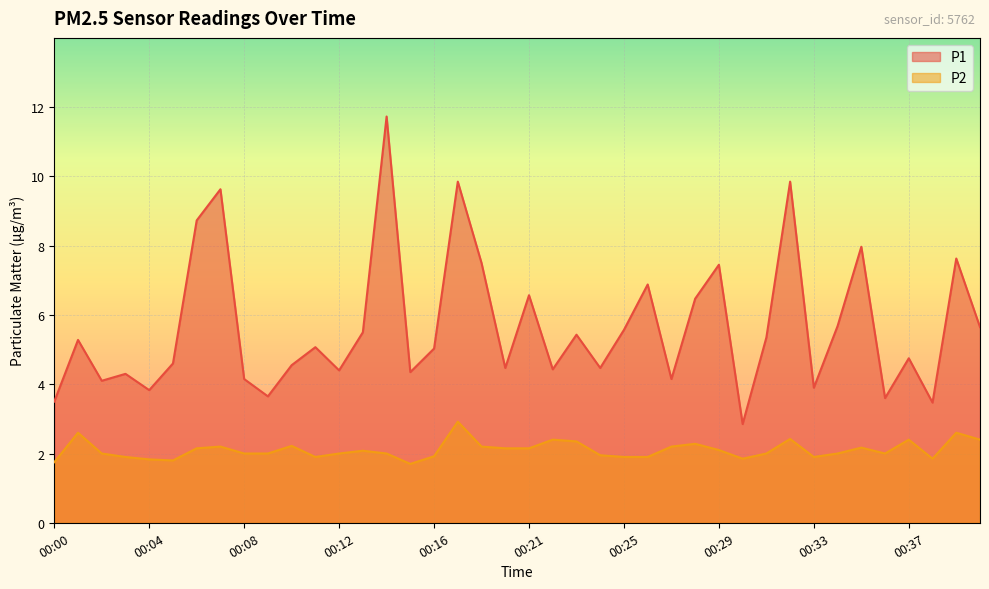

What is the sum of the P1 values at 00:19 and 00:40?

13.2